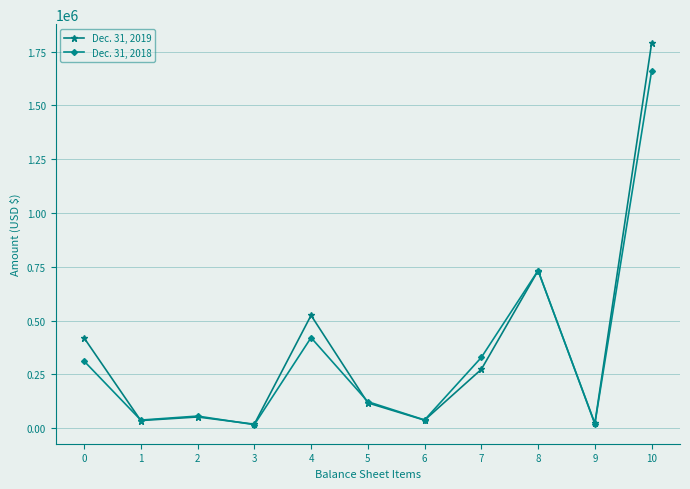

At 1, list the series in order from smallest to largest.

Dec. 31, 2019, Dec. 31, 2018